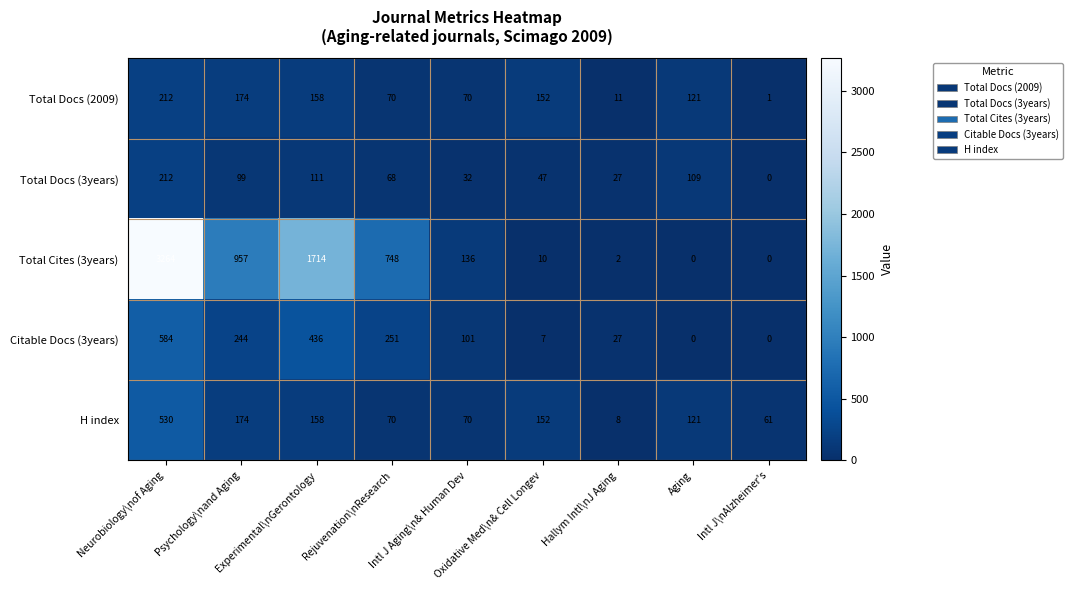

What is the difference between the maximum and minimum values in the Citable Docs (3years) series?

584